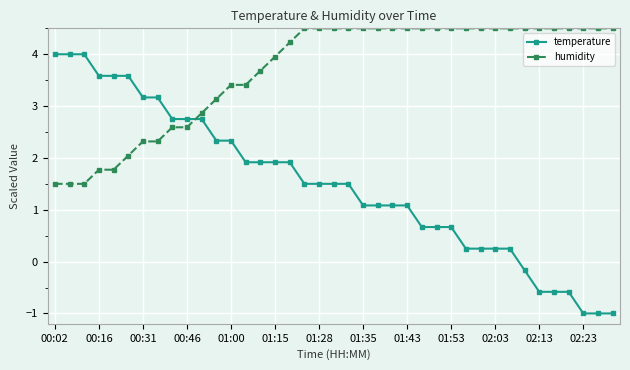

List the series in order of their overall mean, highest first.

humidity, temperature